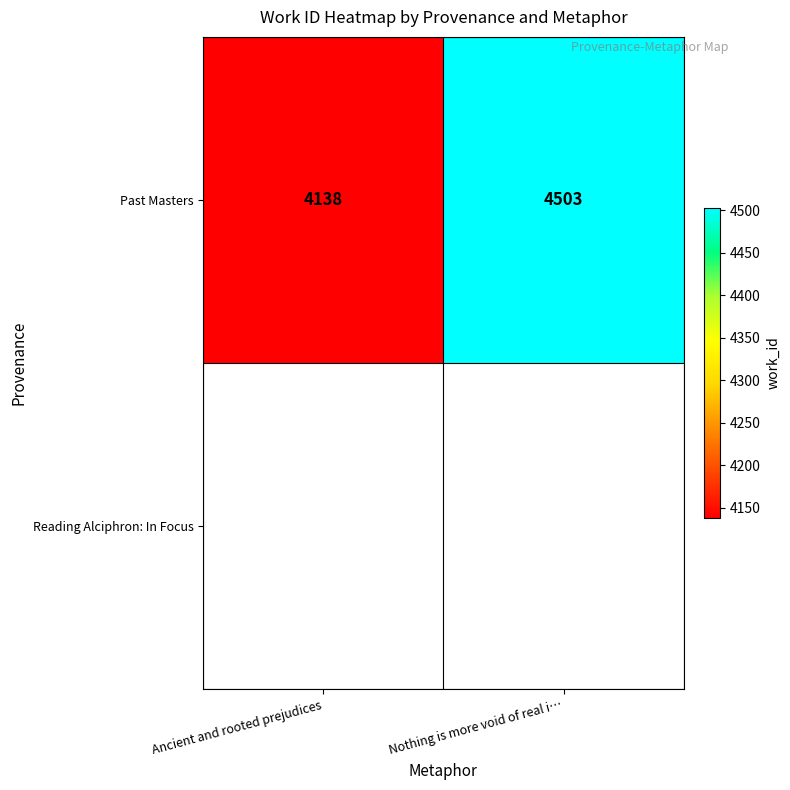

Approximately how many times larger is the value at Nothing is more void of real i… compared to Ancient and rooted prejudices?

1.1